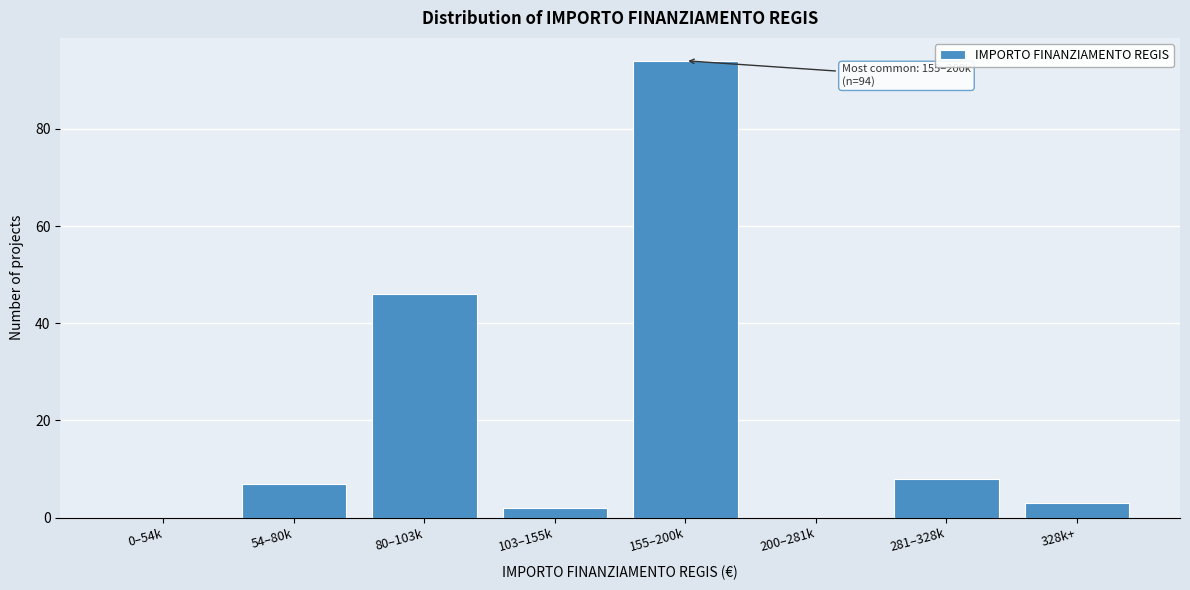

Reading left to right, transcribe all the data shown in this chart.

0–54k=0	54–80k=7	80–103k=46	103–155k=2	155–200k=94	200–281k=0	281–328k=8	328k+=3